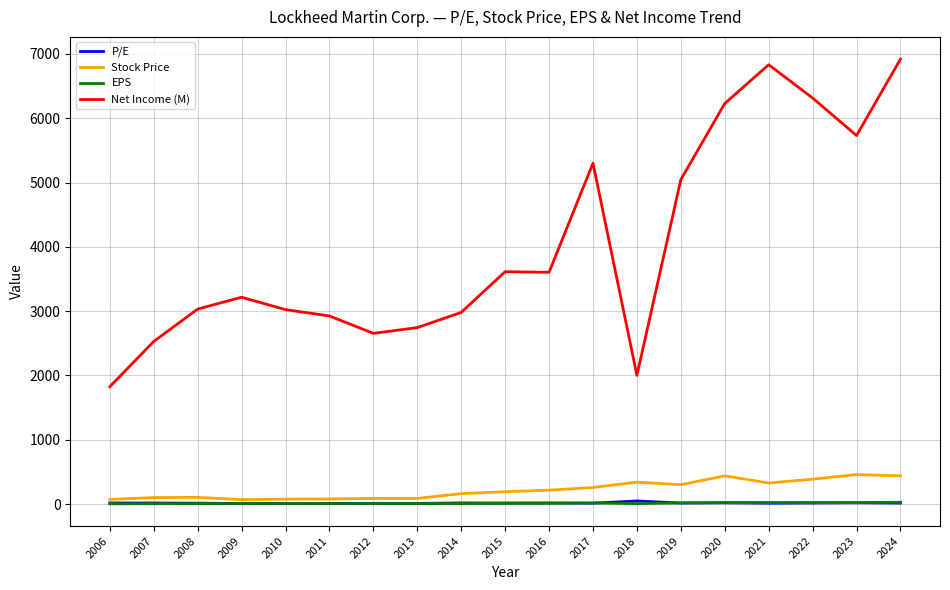

Is this an area chart (filled region under the line)?

No